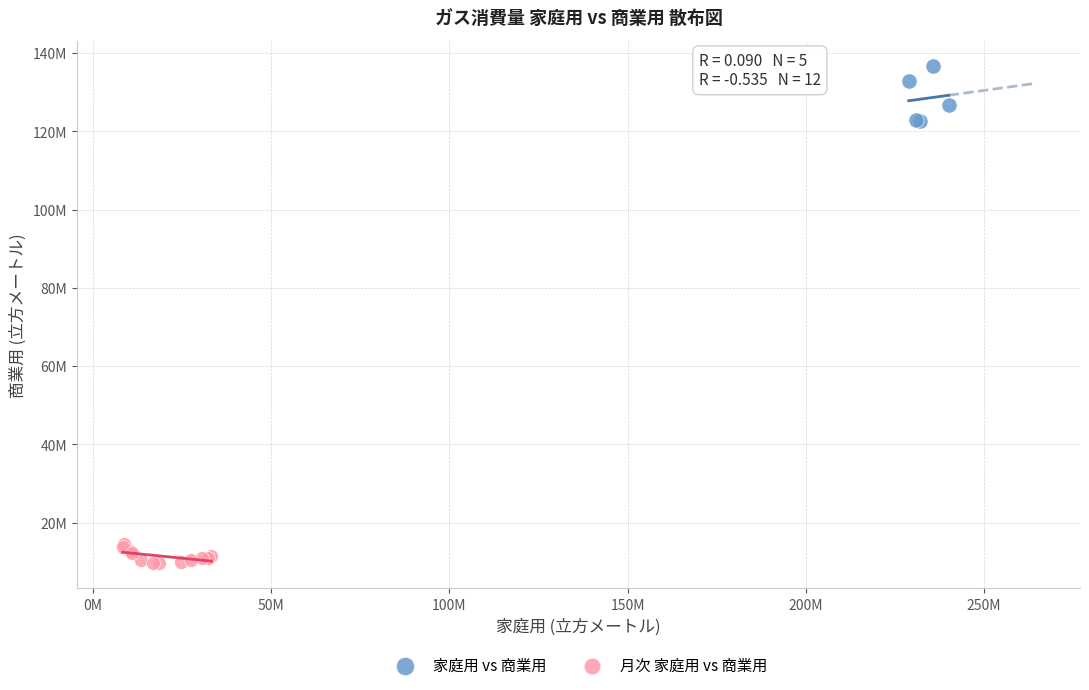

What are all the series names shown in the legend?

家庭用 vs 商業用, 月次 家庭用 vs 商業用